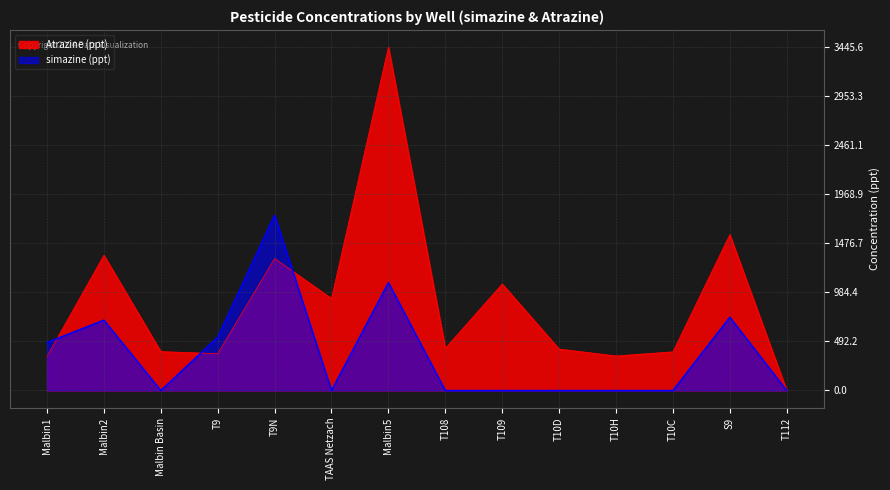

Is the value of Atrazine (ppt) at T109 greater than the value of simazine (ppt) at T10C?

Yes